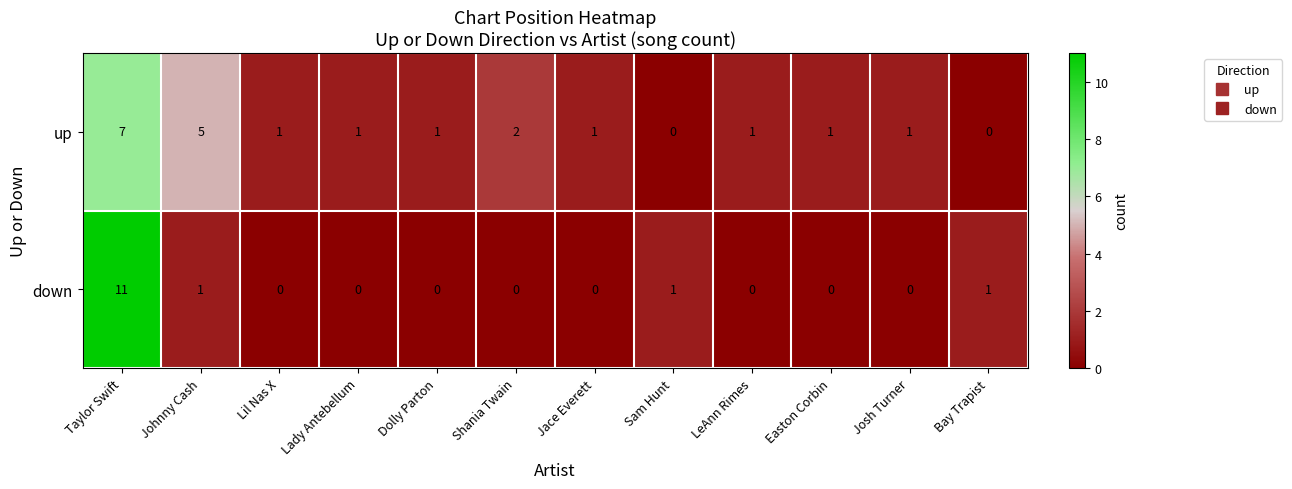

Reading left to right, list all the values displayed in this chart.

up: 7	5	1	1	1	2	1	0	1	1	1	0
down: 11	1	0	0	0	0	0	1	0	0	0	1